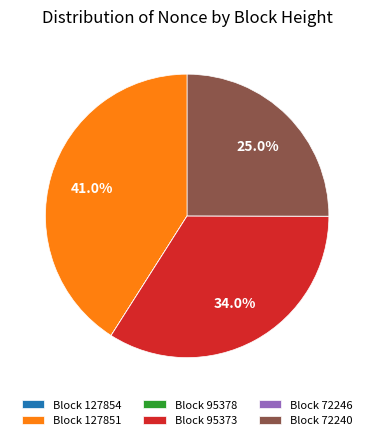

Does Block 72240 represent more than half of the total?

No